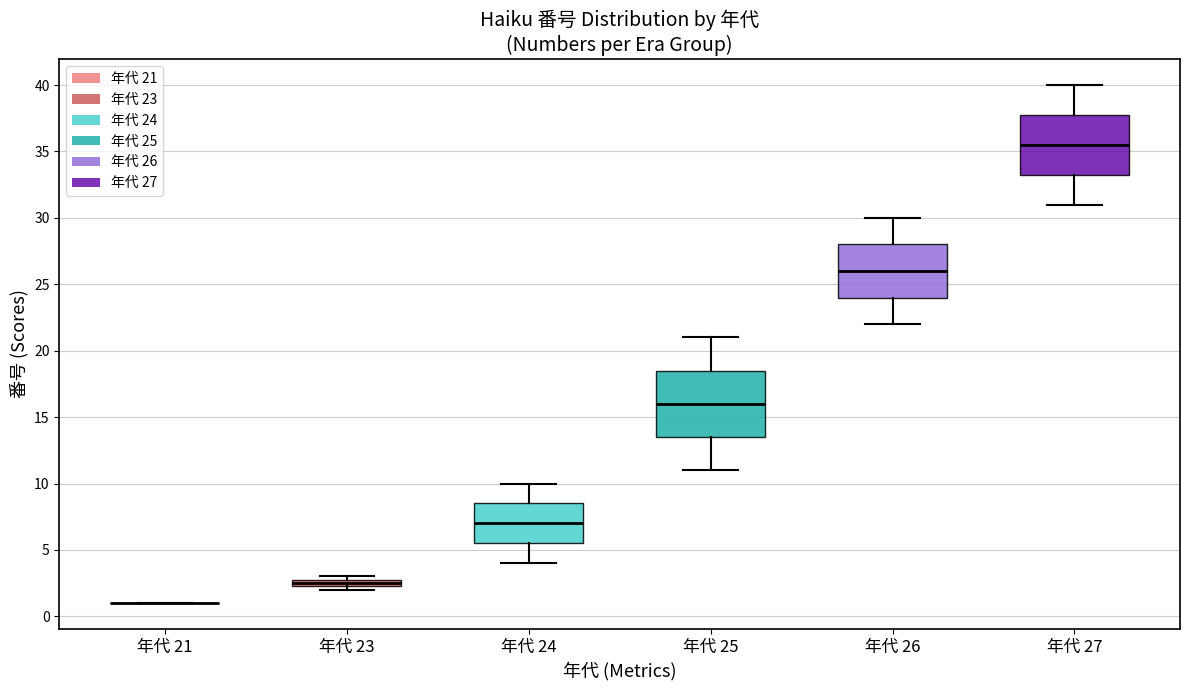

Comparing the boxes themselves (not the whiskers), which one is the tallest?

年代 25